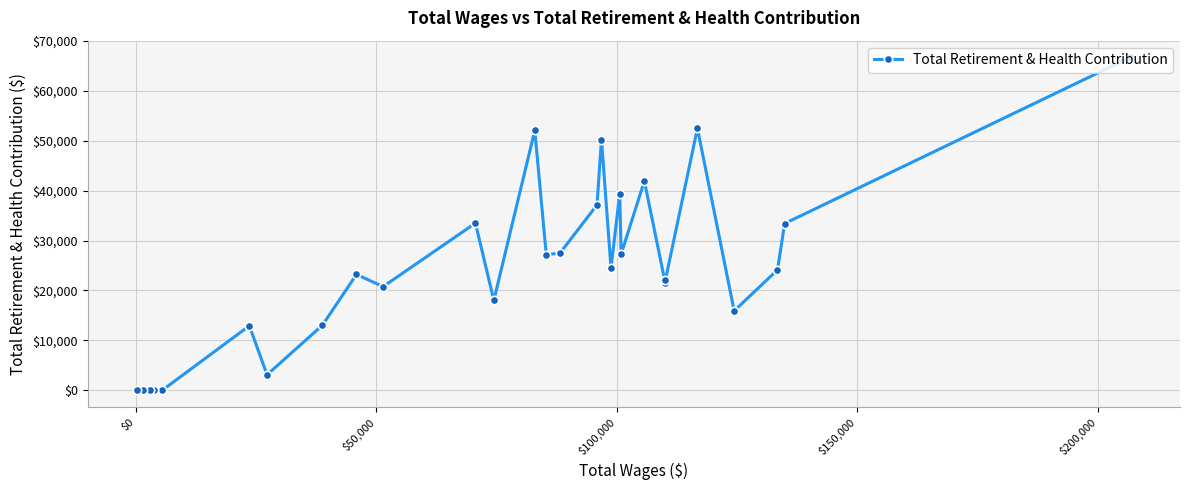

What is the maximum value shown in the chart?

66690